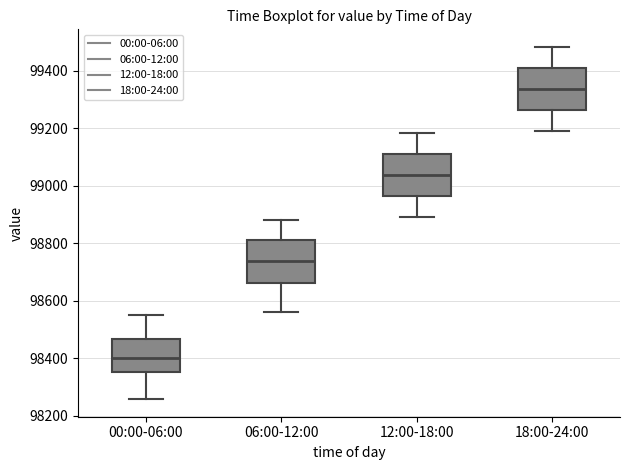

Reading left to right, transcribe this box plot: for each box, give where its median line is, the range the box spans, and where its two whiskers end, as read against the y-axis. The values are not printed on the chart, so give them approximately, as read against the axis.

00:00-06:00: median 98400, box 98360 to 98460, whiskers 98260 to 98560
06:00-12:00: median 98740, box 98660 to 98820, whiskers 98560 to 98880
12:00-18:00: median 99040, box 98960 to 99120, whiskers 98900 to 99180
18:00-24:00: median 99340, box 99260 to 99420, whiskers 99200 to 99480